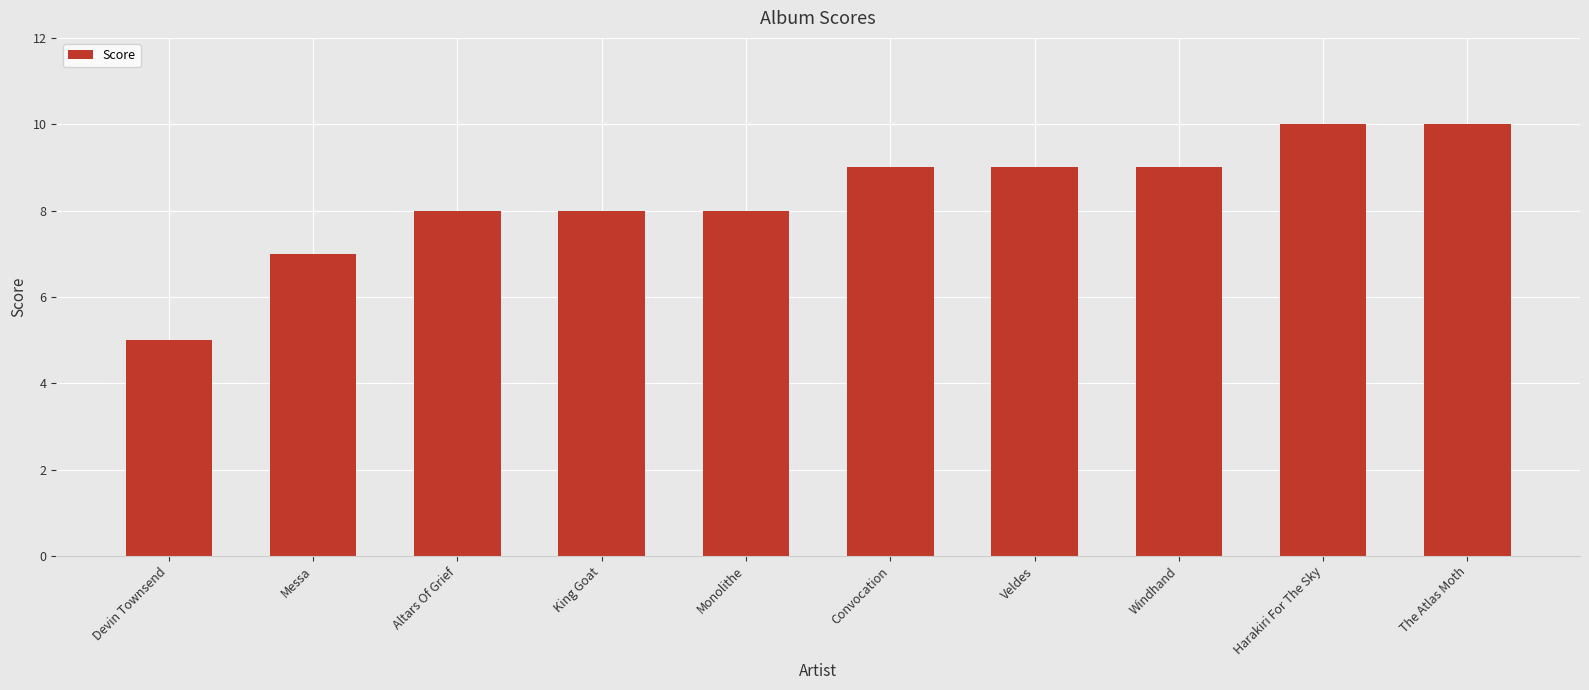

What is the change in value from Devin Townsend to Altars Of Grief?

+3